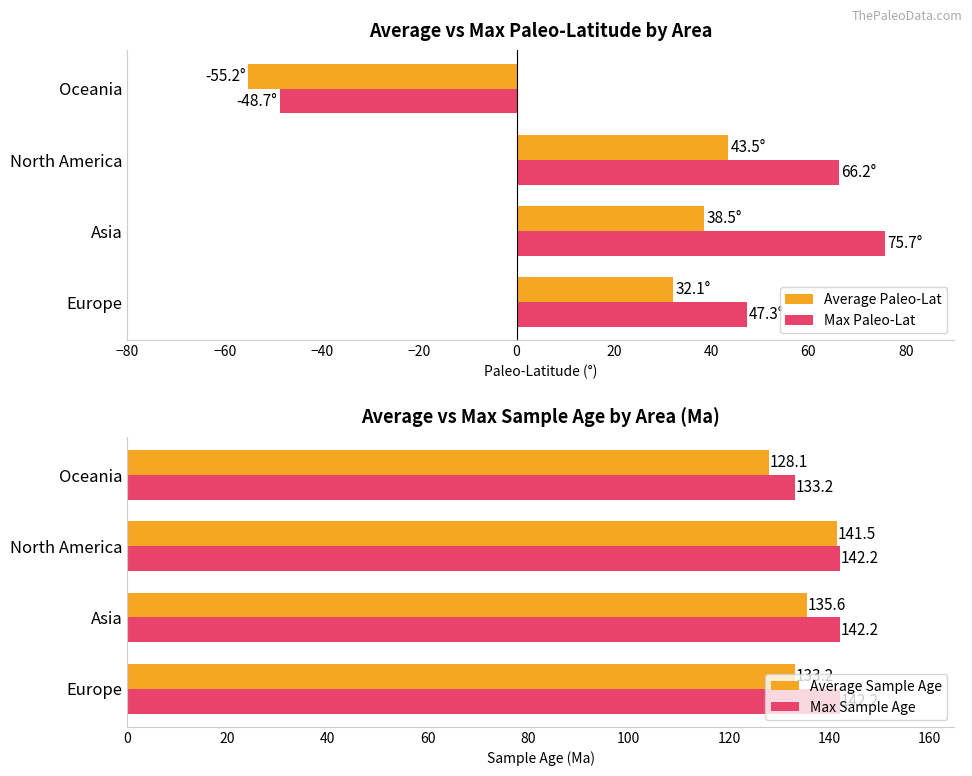

At which label does Average Sample Age reach its minimum?

Oceania